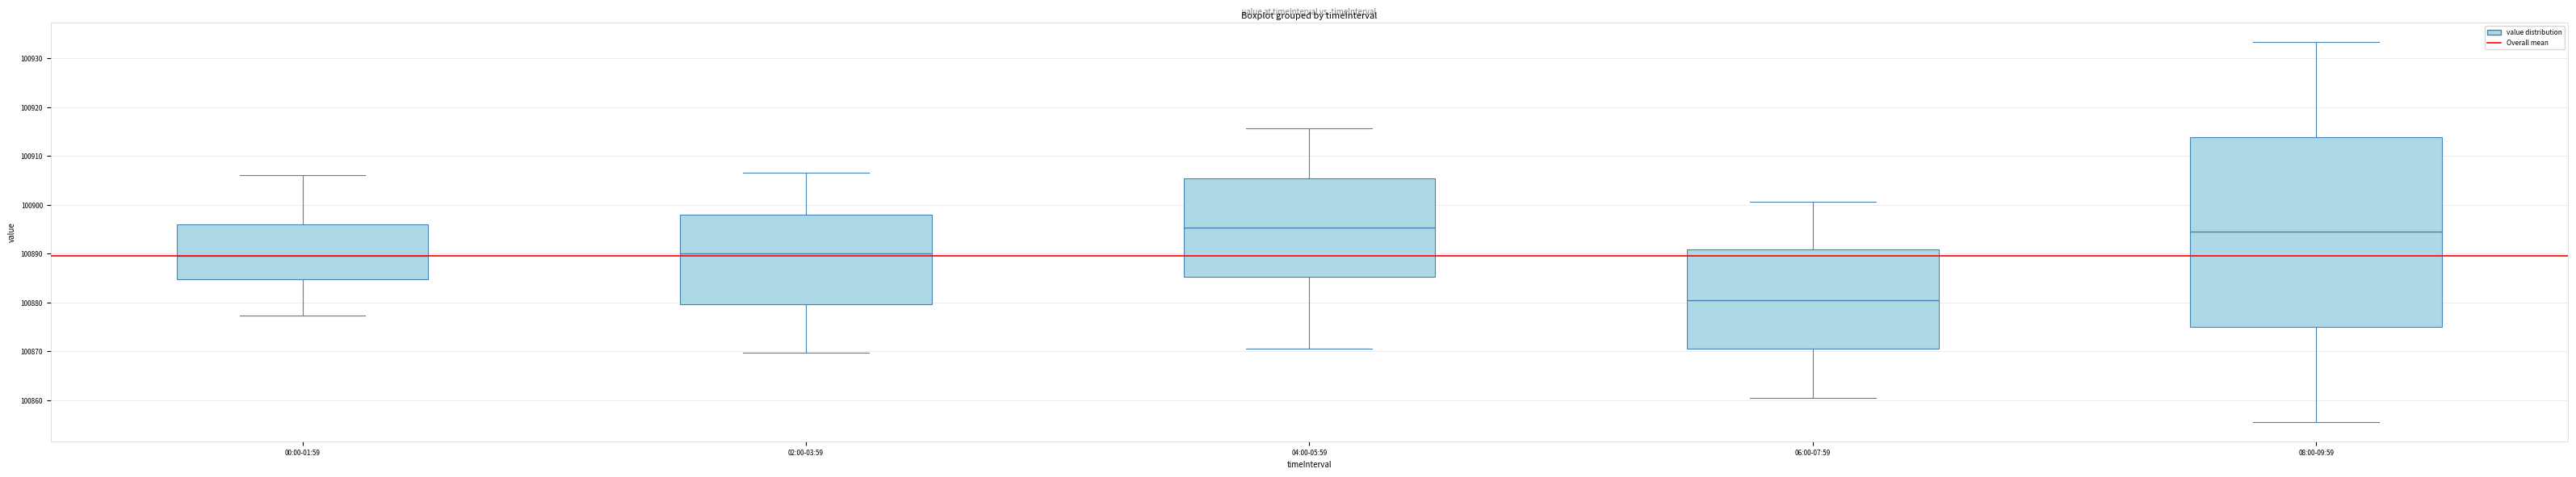

Where does the median line of the box for 06:00-07:59 sit on the y-axis? The values are not printed on the chart, so give them approximately, as read against the axis.

100881